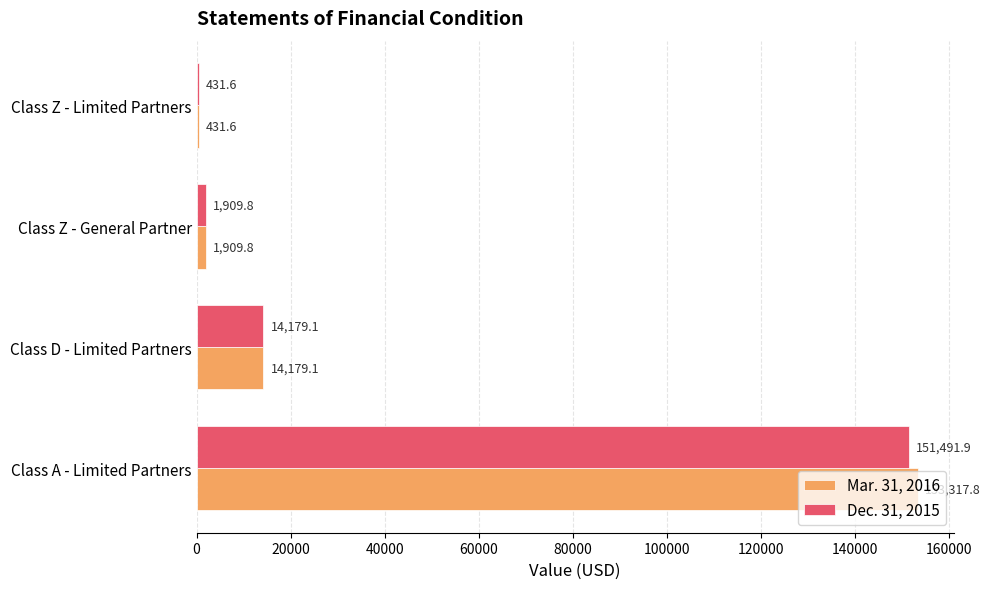

Which series has the largest total across all categories?

Mar. 31, 2016